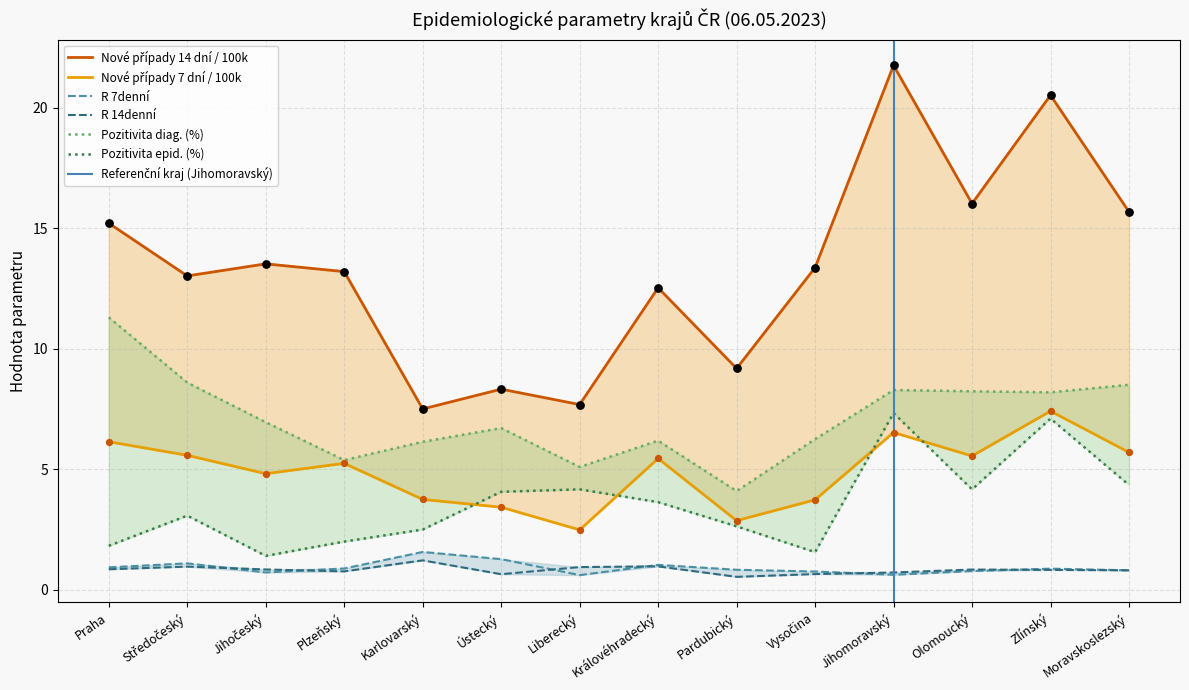

Which series contains the highest Y value?

Nové případy 14 dní / 100k